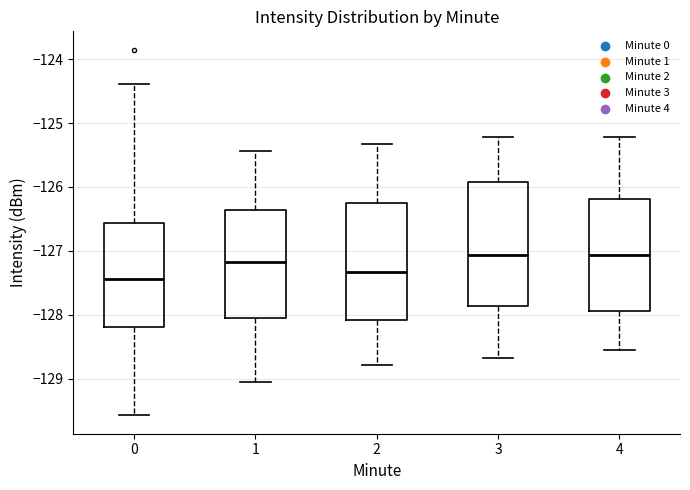

Comparing the boxes themselves (not the whiskers), which one is the tallest?

3